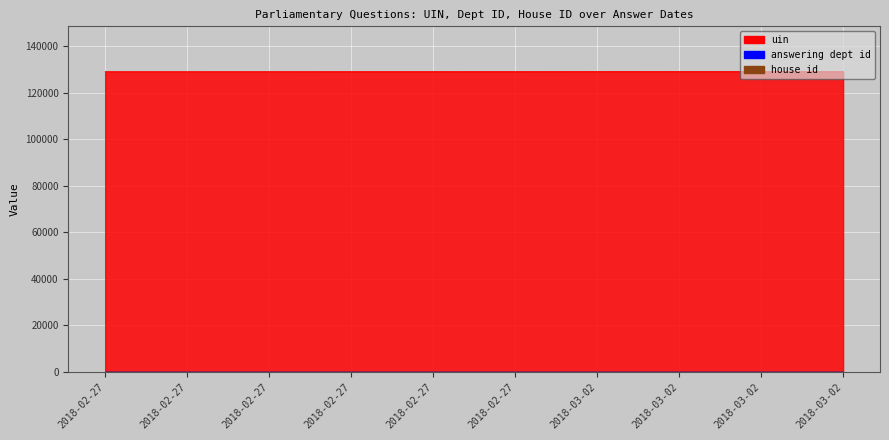

Which category has the lowest value across all series?

2018-02-27